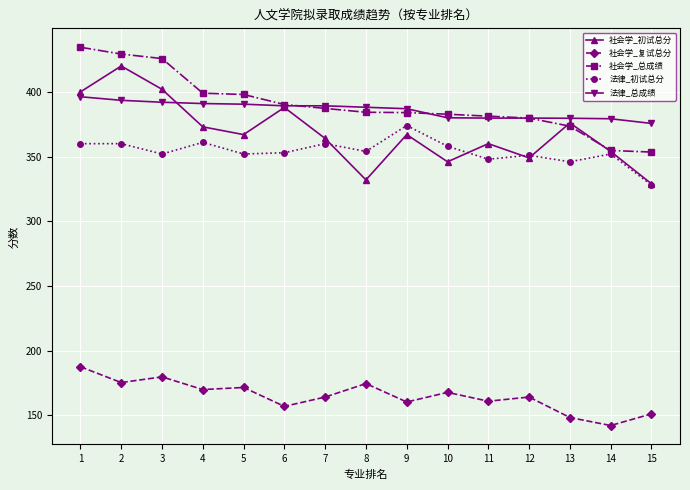

The value of 法律_初试总分 at 1 is 157.5. True or false?

False